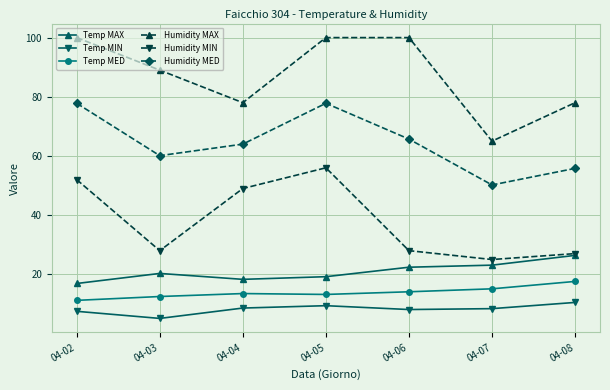

Where is the first local minimum for Temp MIN?

04-03